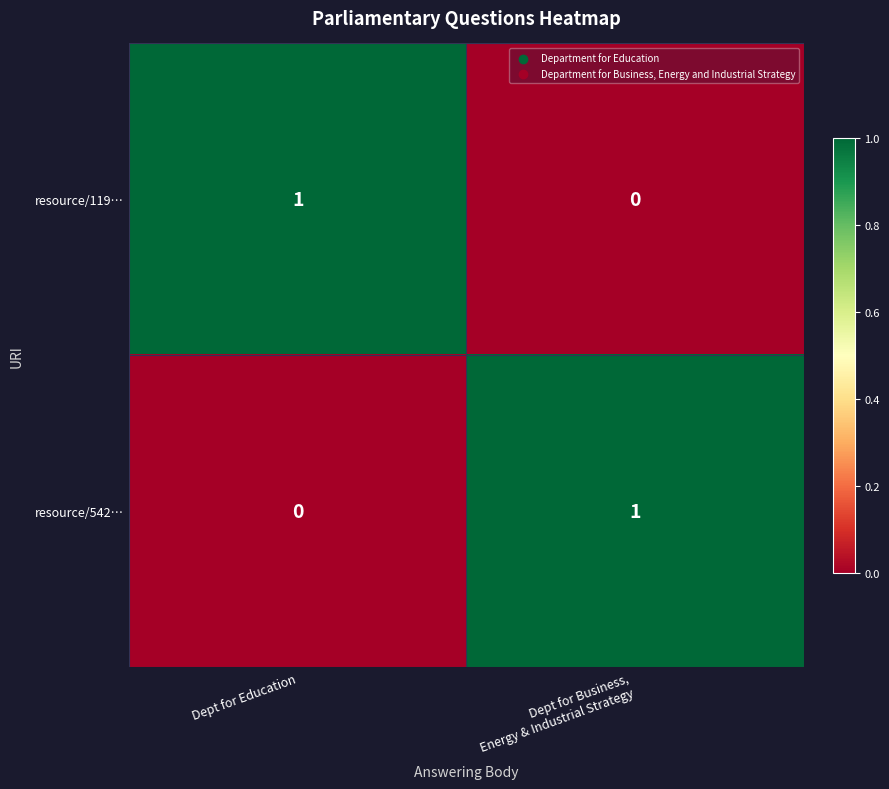

Reading right to left, list all the values displayed in this chart.

resource/119…: 0	1
resource/542…: 1	0